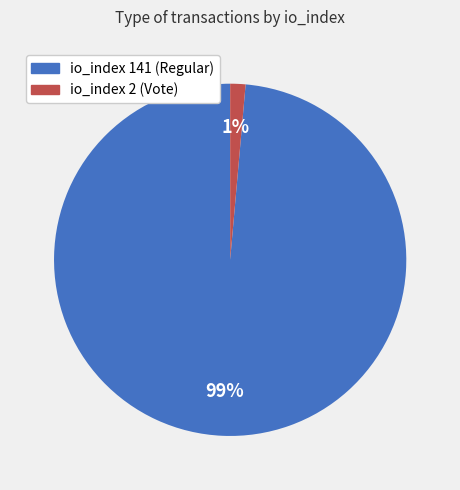

Is there any slice that represents more than half of the pie?

Yes